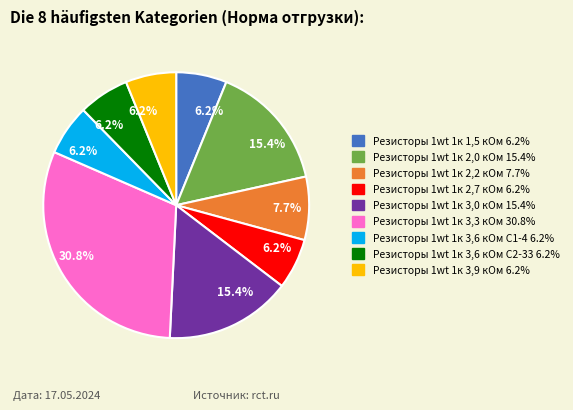

Is there a majority slice in this chart?

No